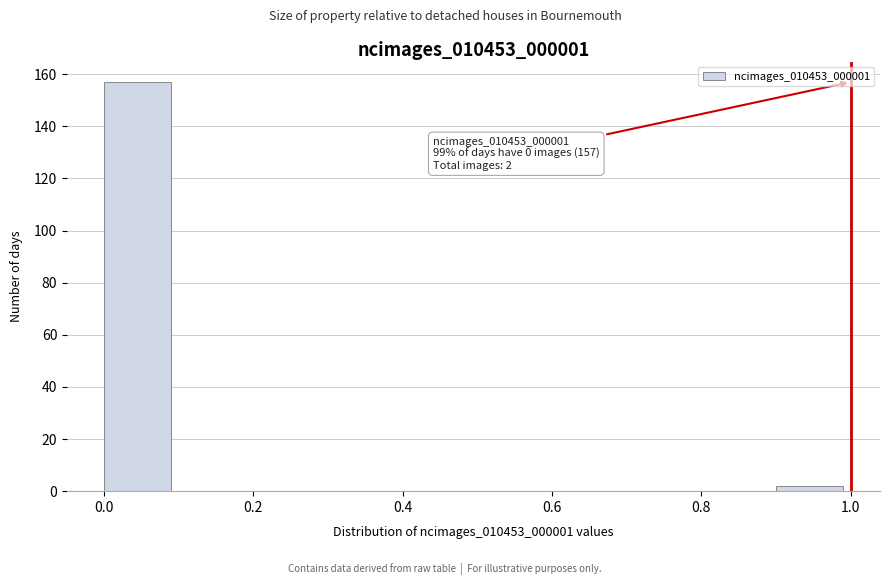

Which range on the x-axis has the tallest bar?

0.0 to 0.1